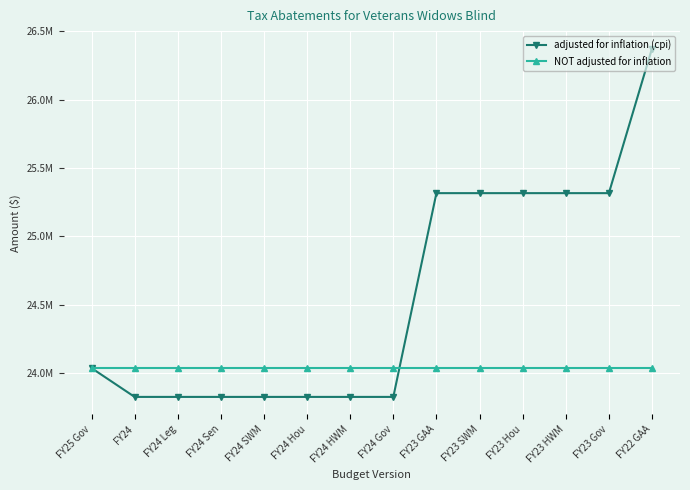

At how many categories does at least one series exceed 23953388?

14